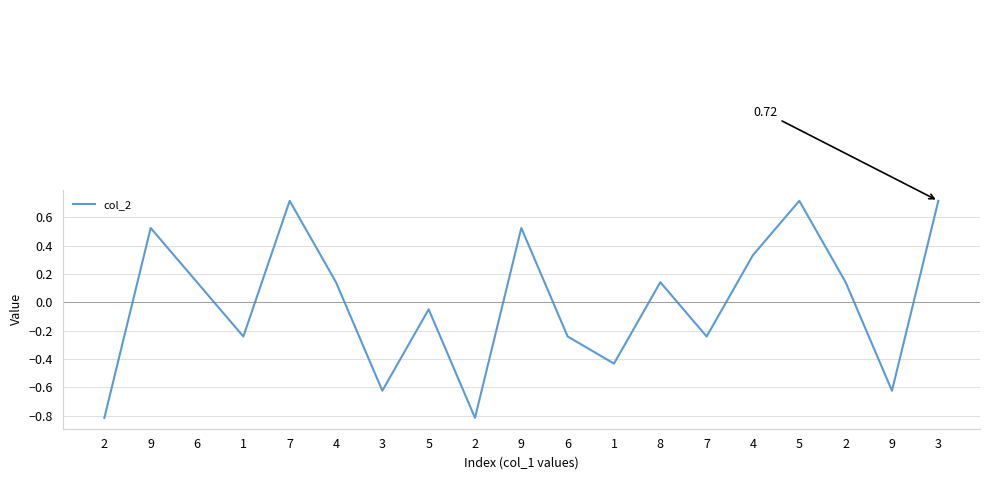

Rank the categories by value from lowest to highest.

2, 2, 3, 9, 1, 1, 6, 7, 5, 6, 4, 8, 2, 4, 9, 9, 7, 5, 3